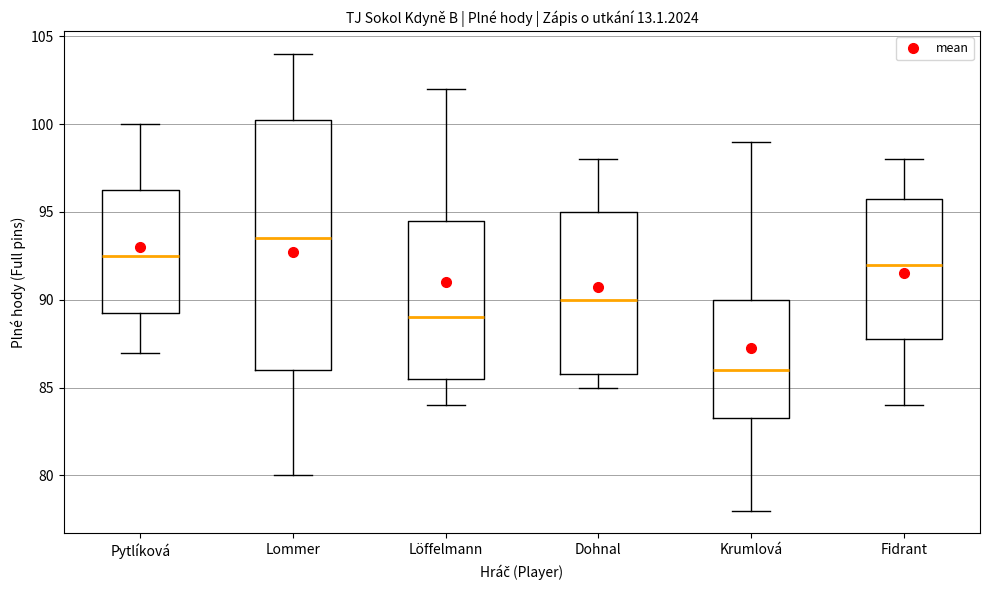

Reading left to right, read every box against the y-axis: the position of its median line, the range the box covers, and the ends of its whiskers. The values are not printed on the chart, so give them approximately, as read against the axis.

Pytlíková: median 92.5, box 89.5 to 96.5, whiskers 87.0 to 100.0
Lommer: median 93.5, box 86.0 to 100.5, whiskers 80.0 to 104.0
Löffelmann: median 89.0, box 85.5 to 94.5, whiskers 84.0 to 102.0
Dohnal: median 90.0, box 86.0 to 95.0, whiskers 85.0 to 98.0
Krumlová: median 86.0, box 83.5 to 90.0, whiskers 78.0 to 99.0
Fidrant: median 92.0, box 88.0 to 96.0, whiskers 84.0 to 98.0